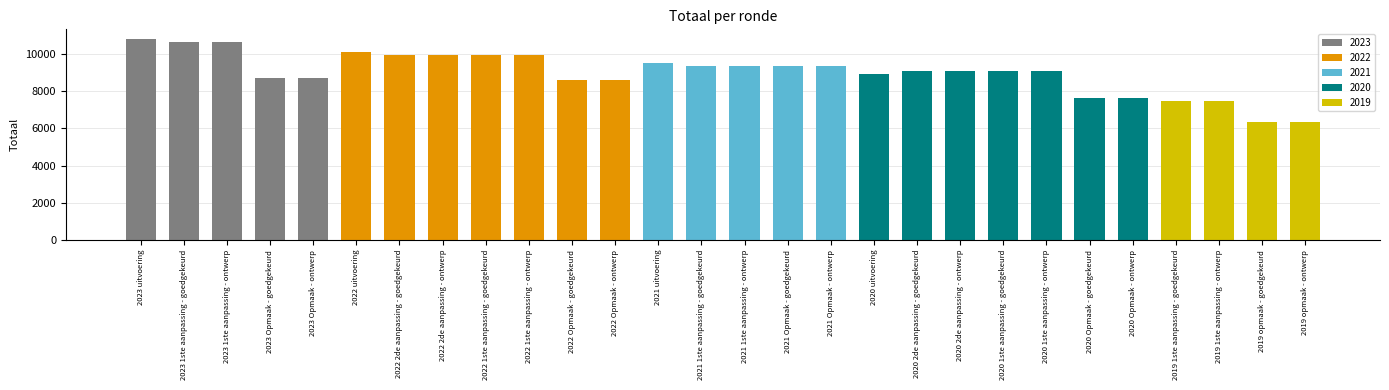

What is the greatest value displayed?

10795